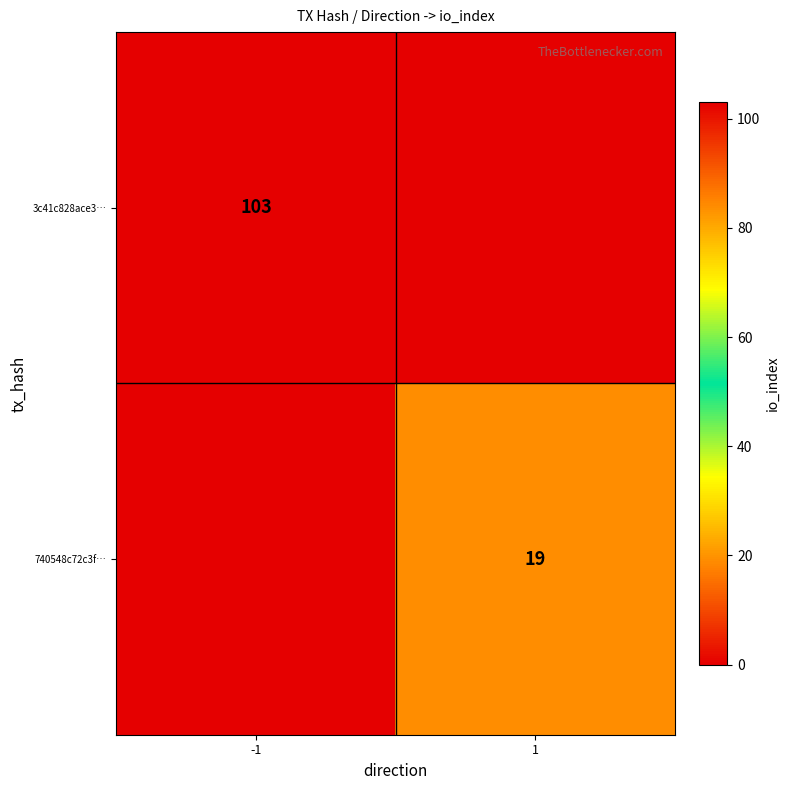

What is the spread (max minus min) of values at -1?

103